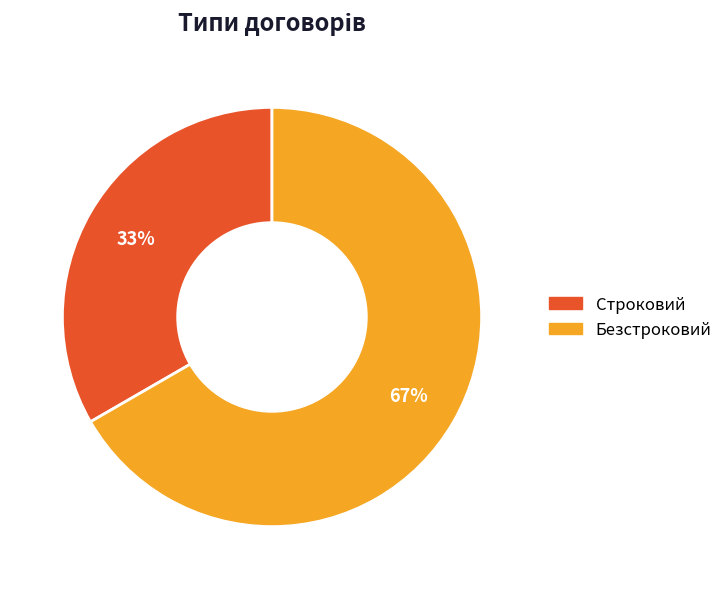

Do Строковий and Безстроковий together represent more than half of the pie?

Yes